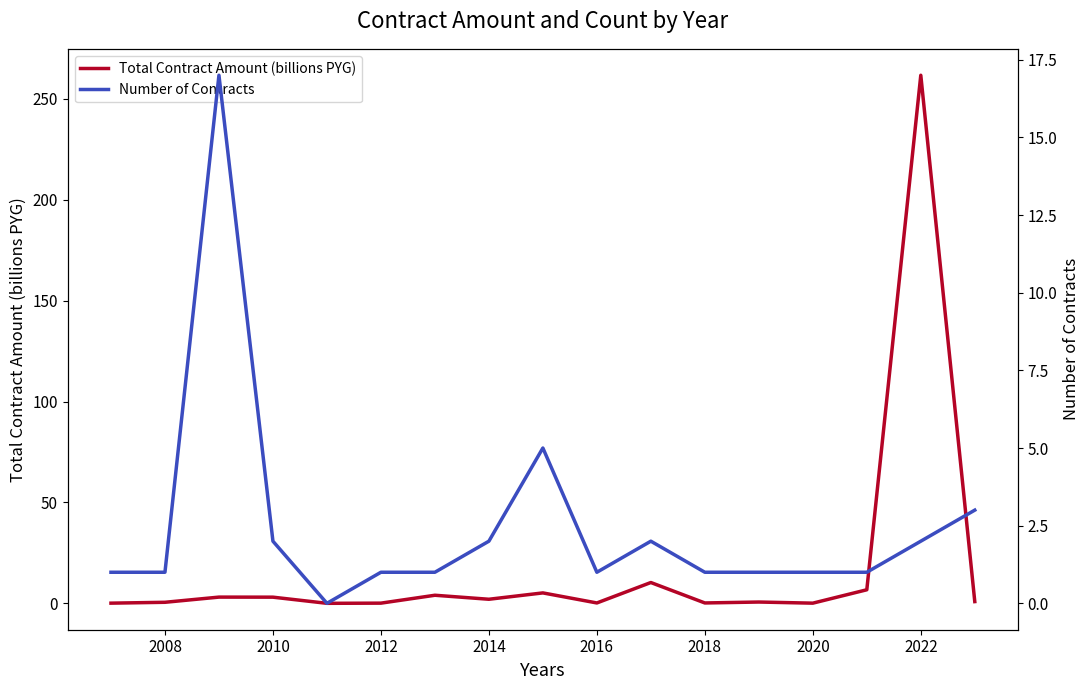

Is it true that Total Contract Amount (billions PYG) equals 0.1 at 2012?

True